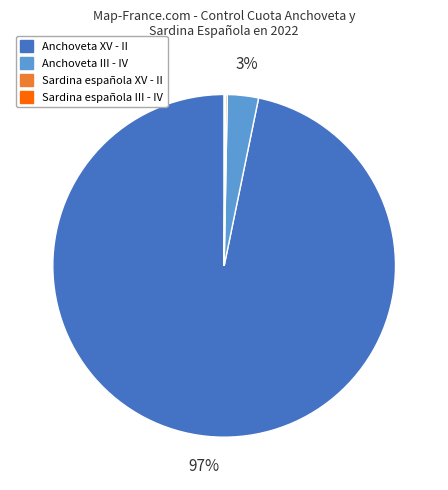

To the nearest percent, what is the combined percentage of Anchoveta XV - II and Anchoveta III - IV?

100%